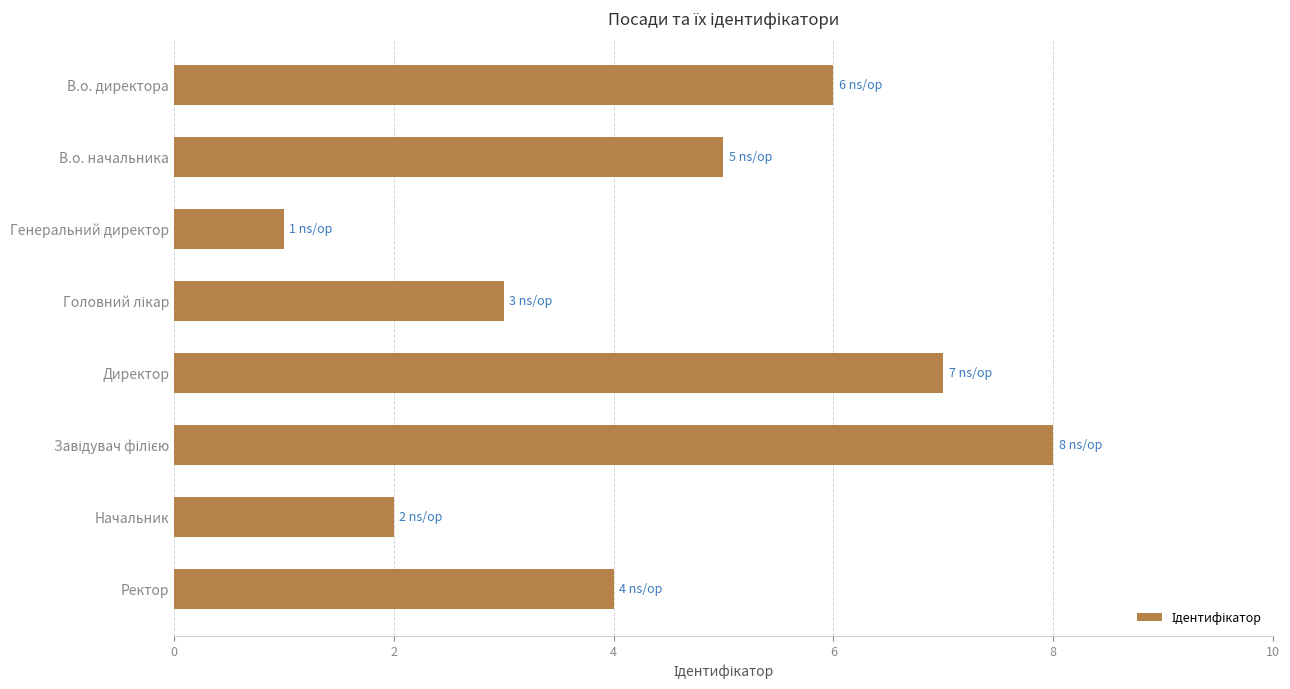

At which label is the value closest to 4?

Ректор